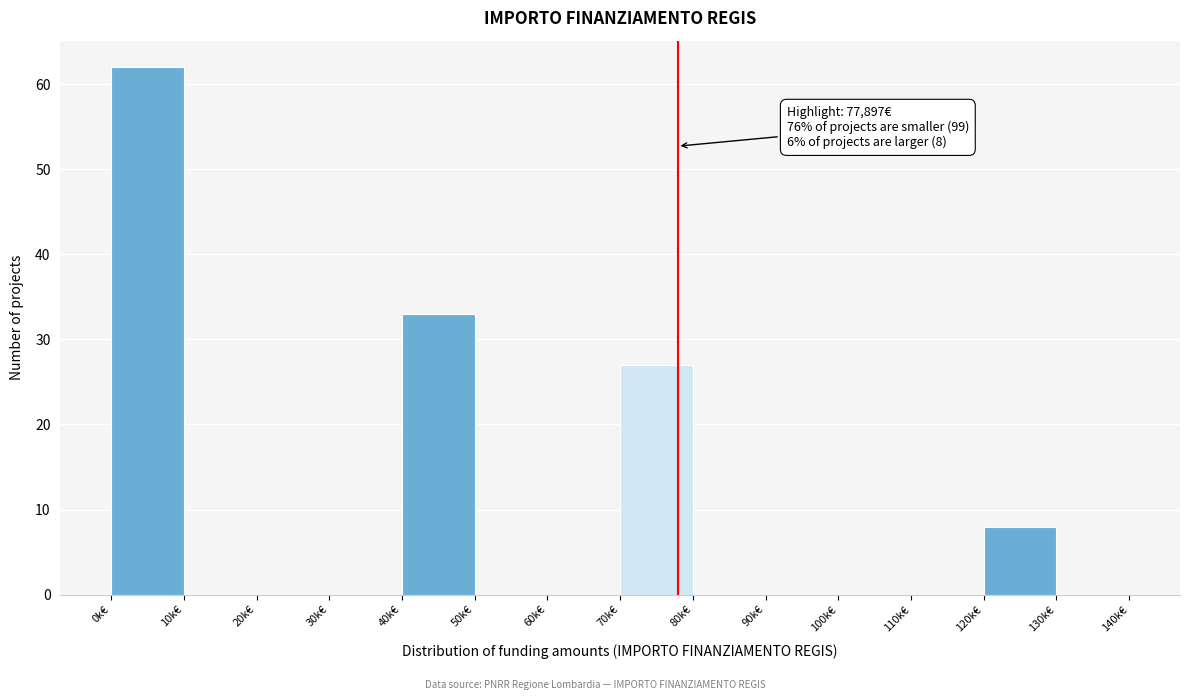

Reading left to right, transcribe all the data shown in this chart.

0k€=62	10k€=0	20k€=0	30k€=0	40k€=33	50k€=0	60k€=0	70k€=27	80k€=0	90k€=0	100k€=0	110k€=0	120k€=8	130k€=0